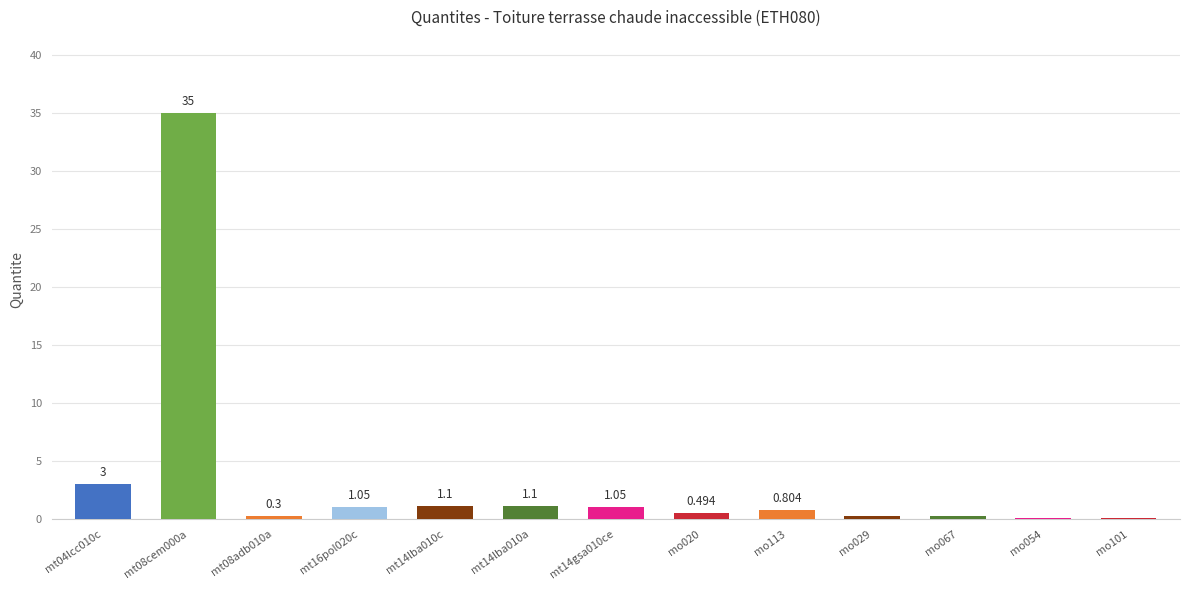

List the labels in order of value, largest first.

mt08cem000a, mt04lcc010c, mt14lba010c, mt14lba010a, mt16pol020c, mt14gsa010ce, mo113, mo020, mt08adb010a, mo029, mo067, mo054, mo101